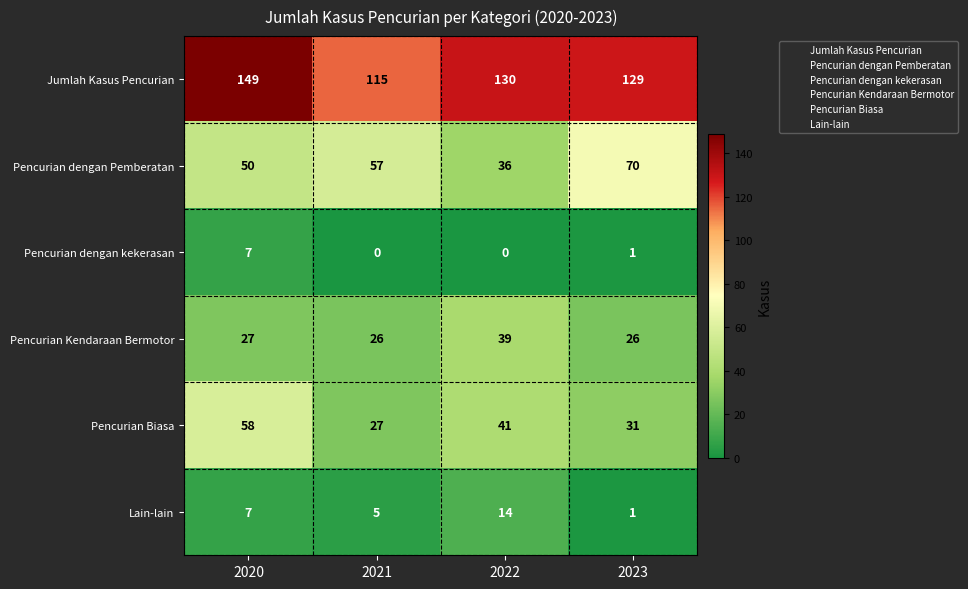

Between 2021 and 2022, which series saw the biggest shift?

Pencurian dengan Pemberatan